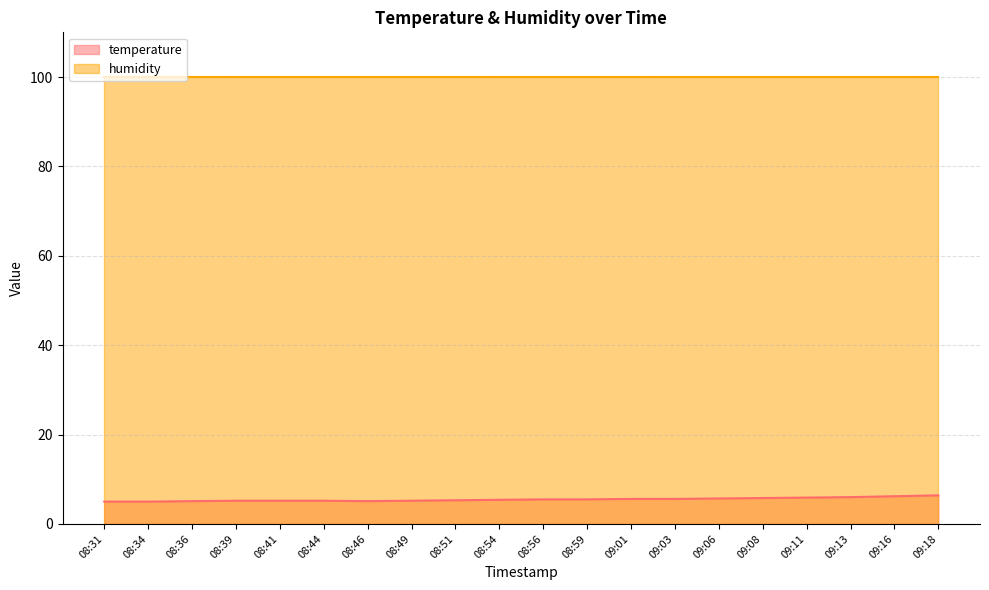

What is the difference between the maximum and minimum values?

1.4